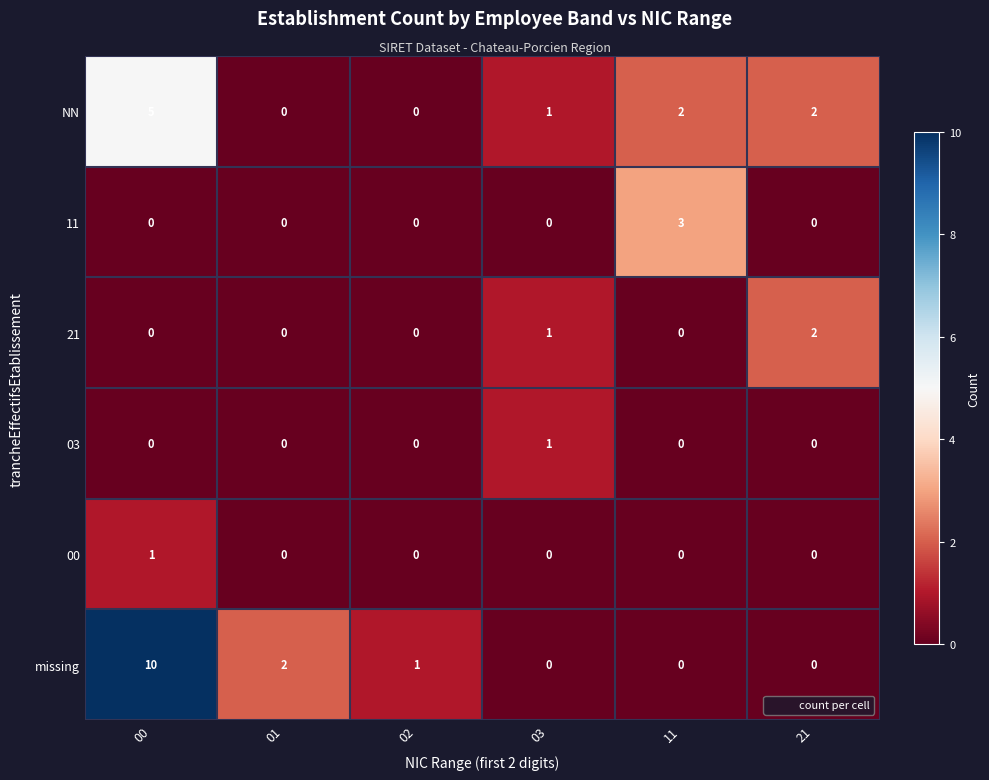

Which series has the widest spread of values?

missing